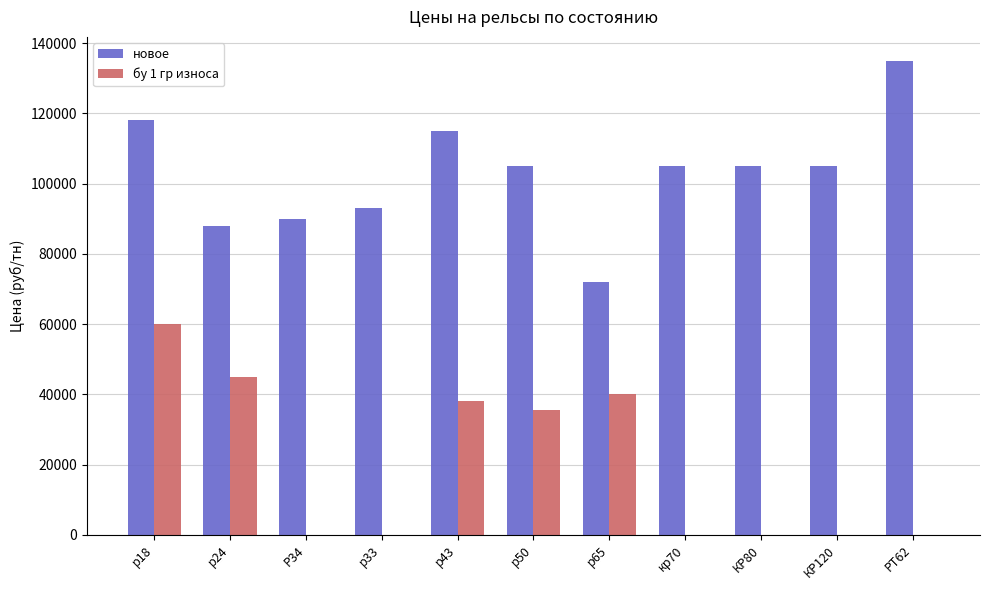

At which category is the sum across all series the highest?

р18